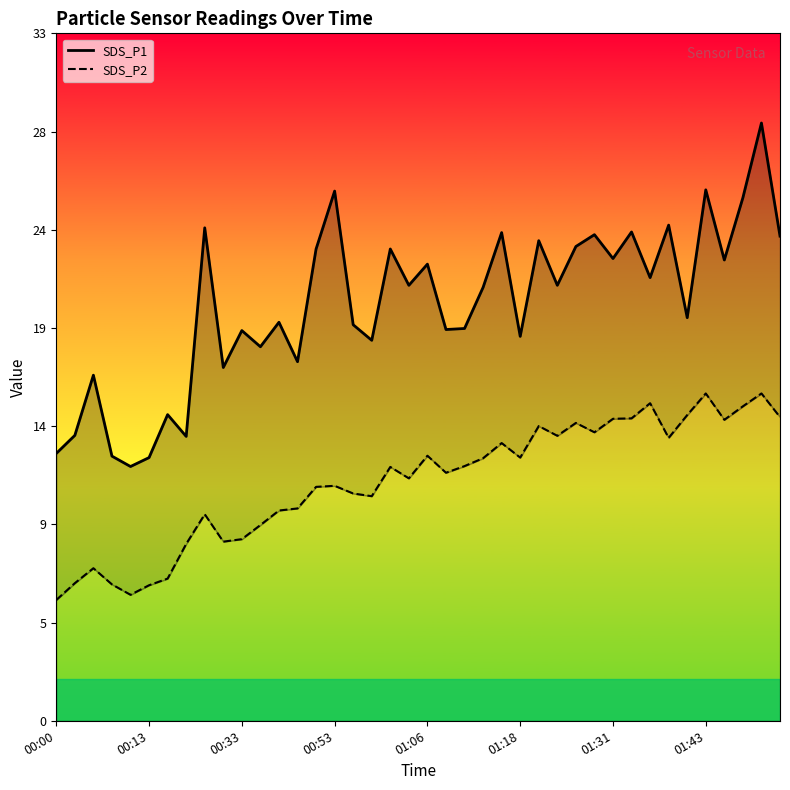

Is this an area chart (filled region under the line)?

No